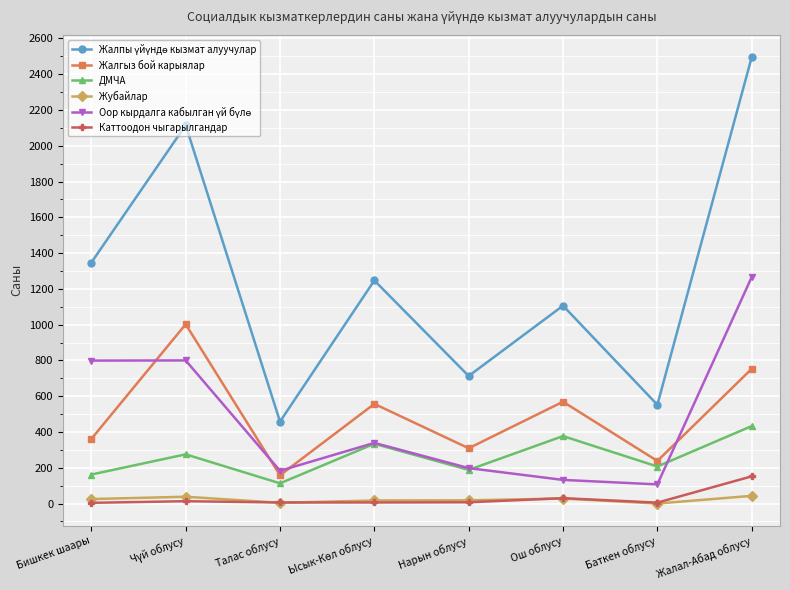

How many data points does each series have?

8